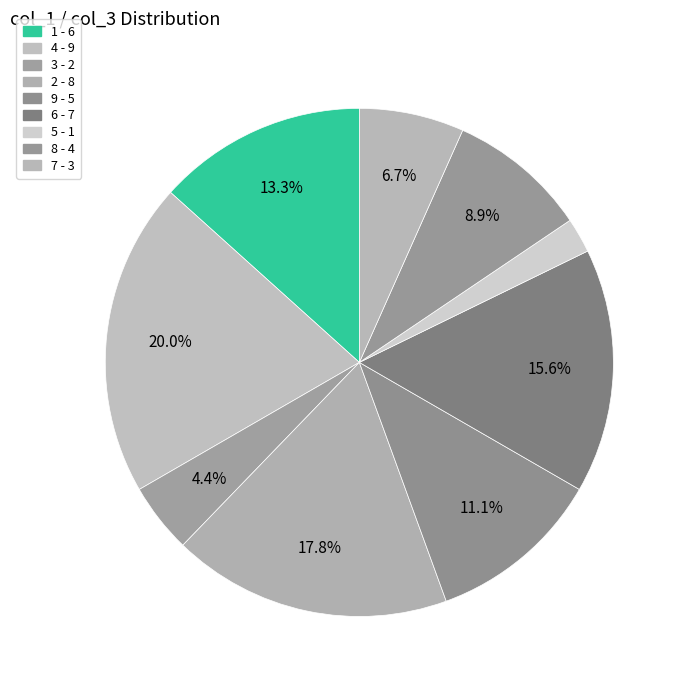

To the nearest percent, what is the average slice percentage?

11%